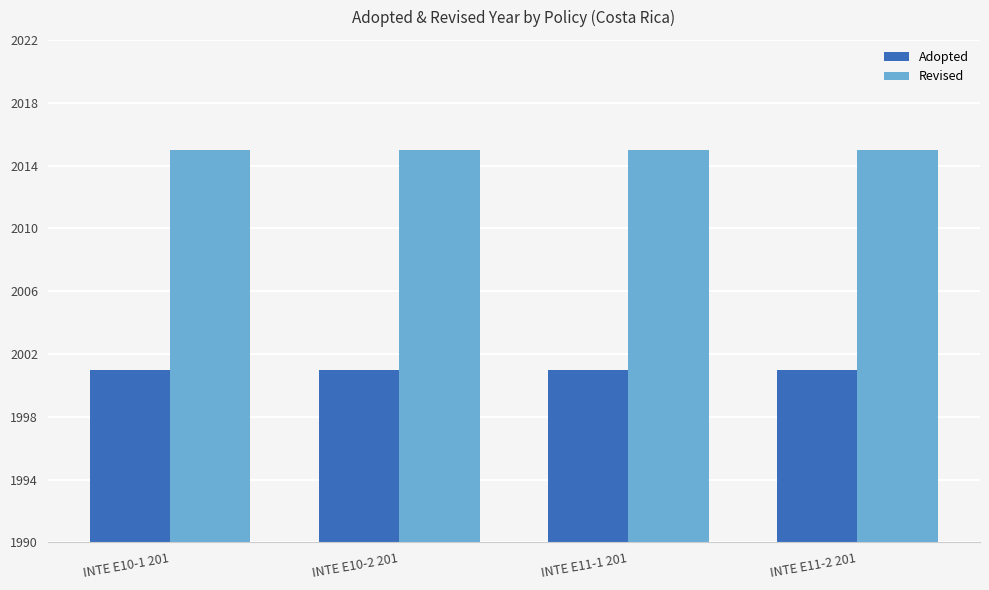

How many bars are there in total?

8